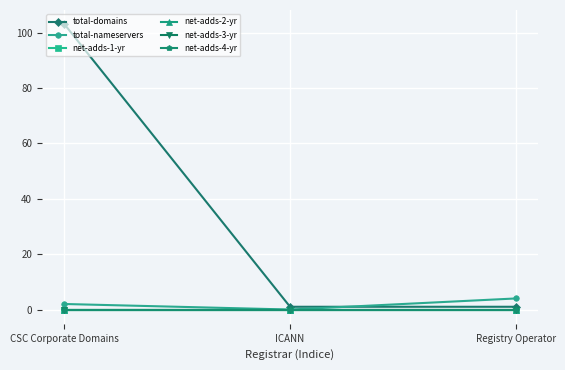

Rank the categories by net-adds-3-yr value from lowest to highest.

CSC Corporate Domains, ICANN, Registry Operator